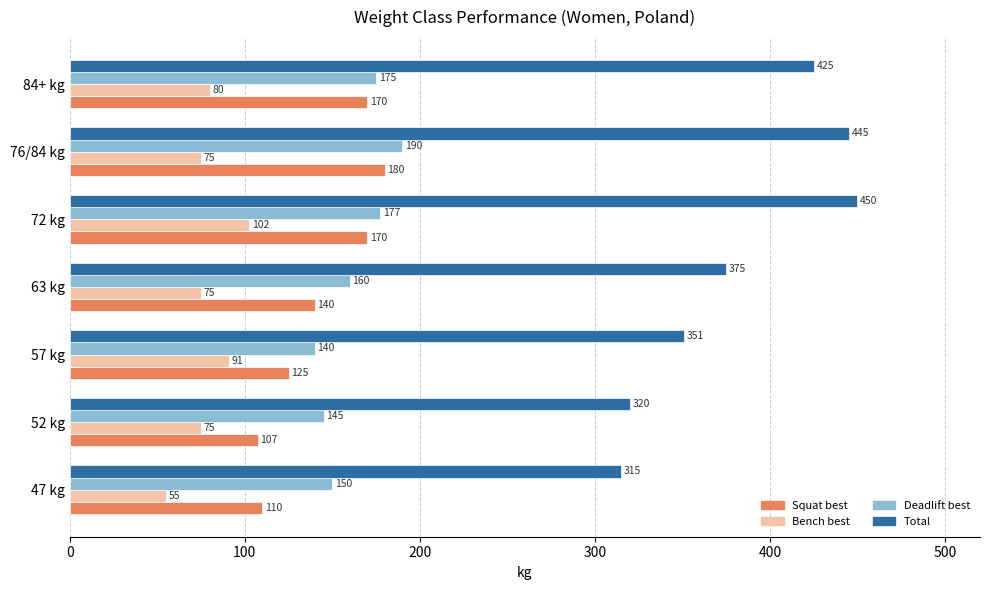

What is the difference between the highest and lowest values at 57 kg?

260.0